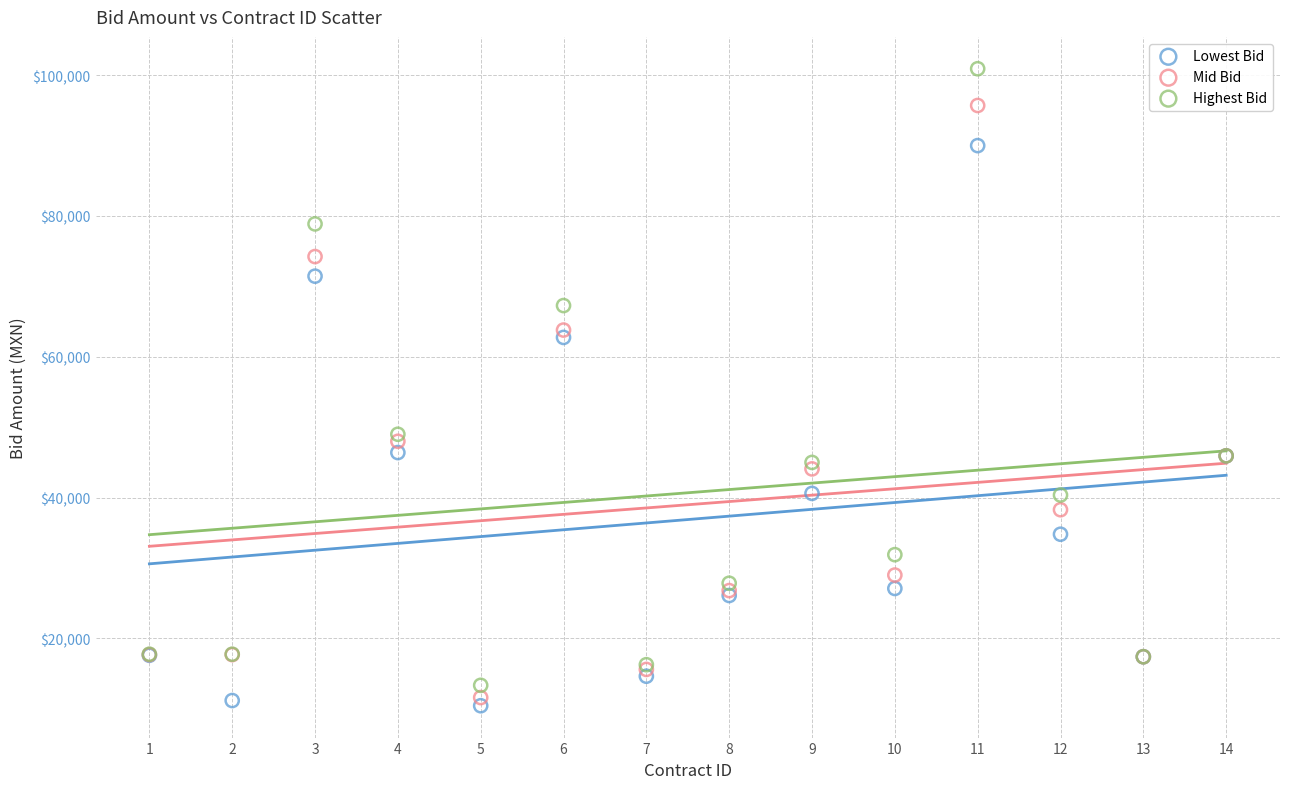

What is the X range (max minus min) for the scatter plot?

13.0